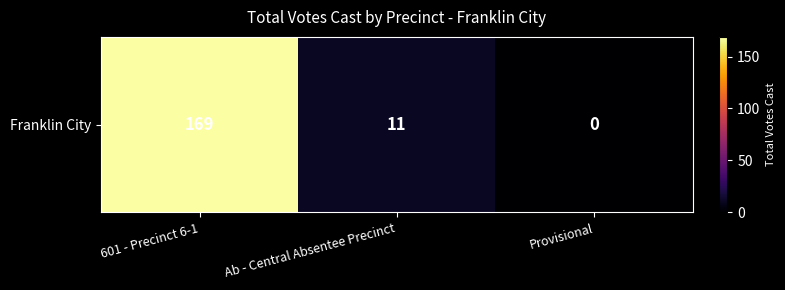

Count the number of data series in this chart.

1